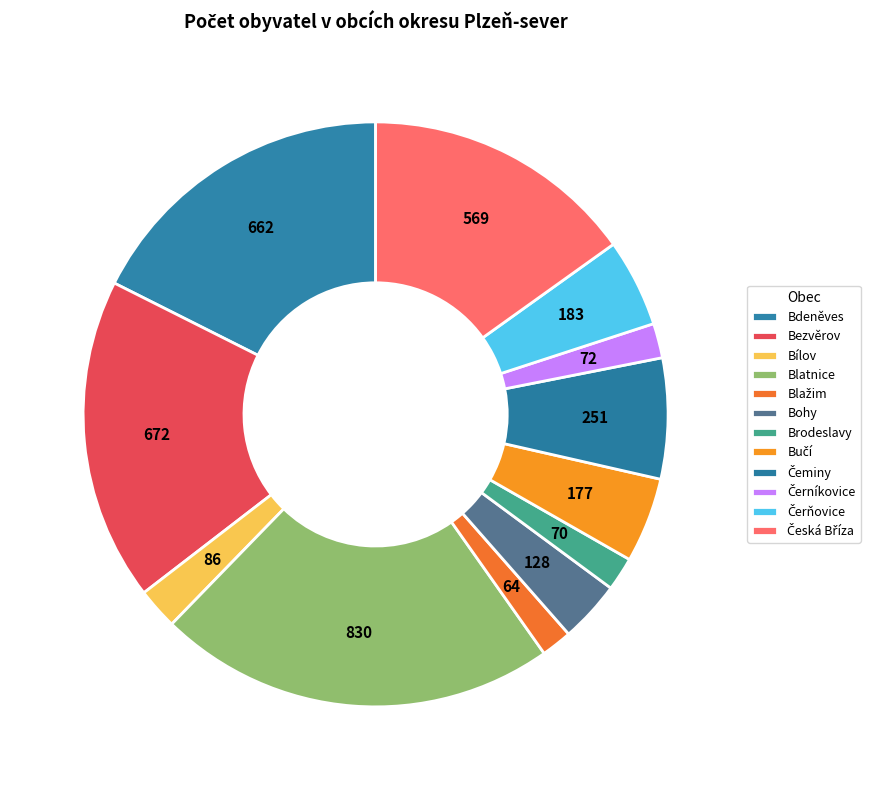

What is the change in value from Černíkovice to Česká Bříza?

+497